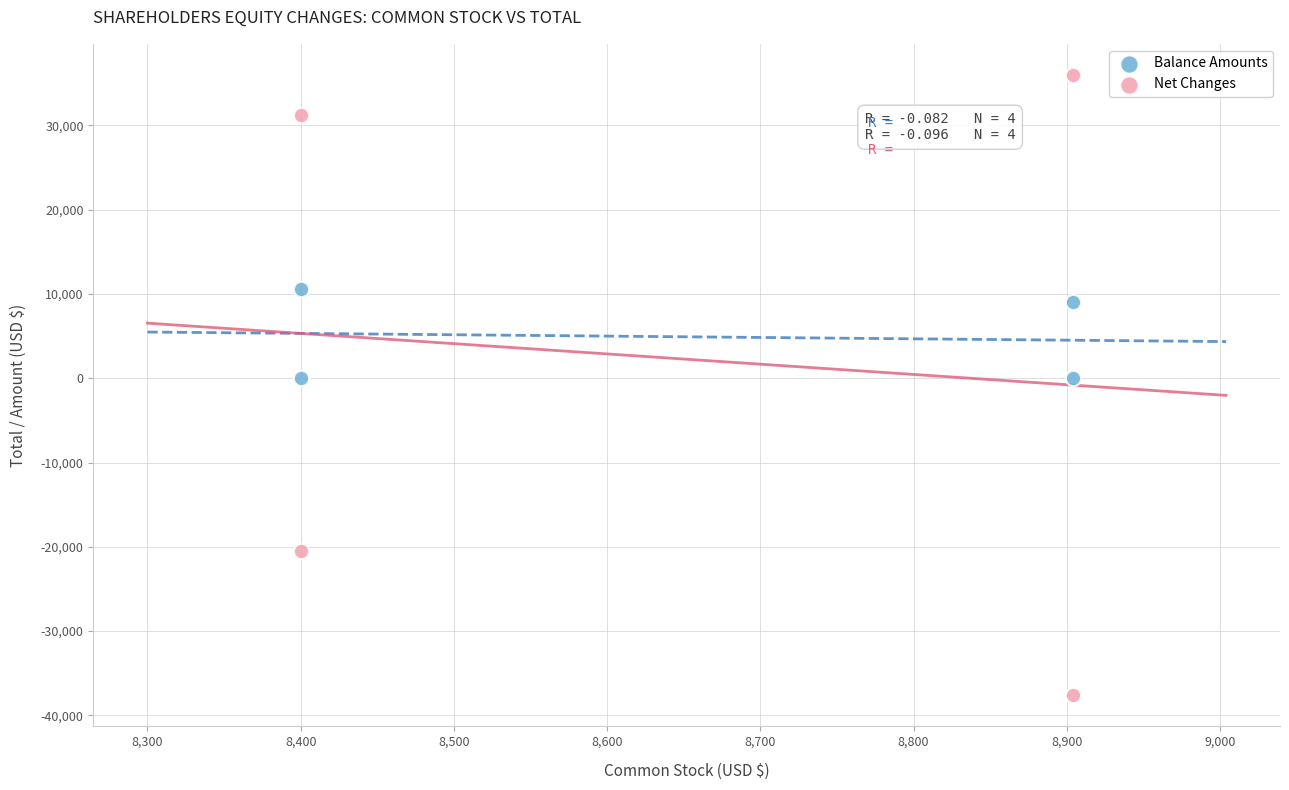

What are all the series names shown in the legend?

Balance Amounts, Net Changes